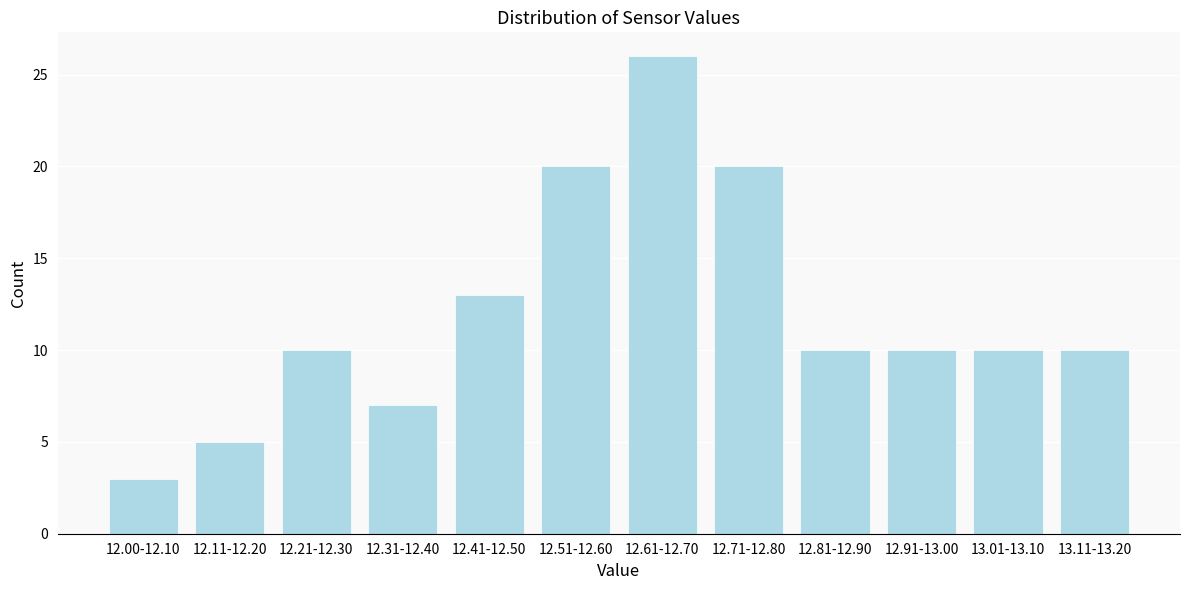

Reading left to right, extract all data points from this chart.

12.00-12.10=3	12.11-12.20=5	12.21-12.30=10	12.31-12.40=7	12.41-12.50=13	12.51-12.60=20	12.61-12.70=26	12.71-12.80=20	12.81-12.90=10	12.91-13.00=10	13.01-13.10=10	13.11-13.20=10